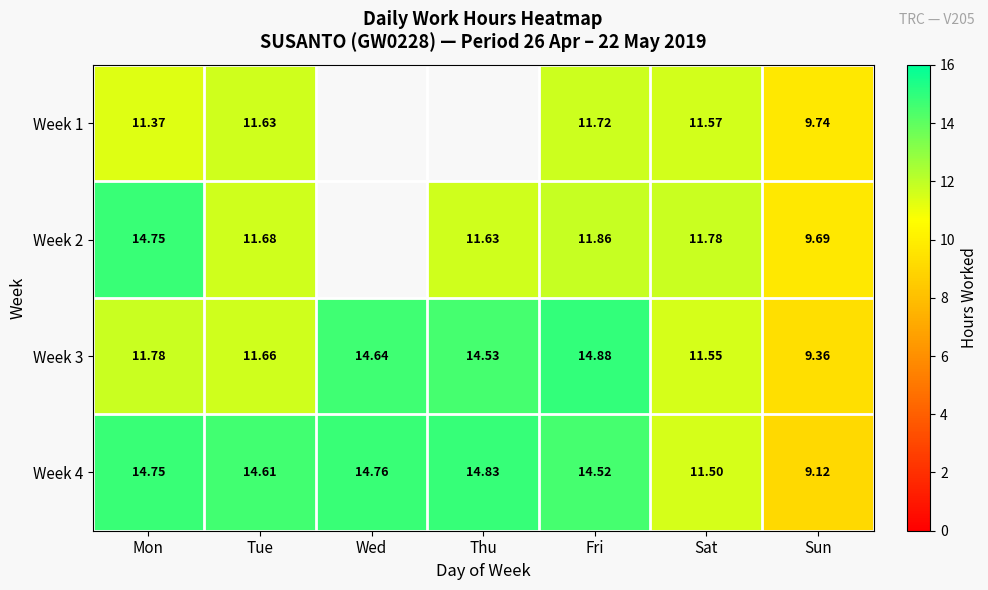

At which label does Week 4 reach its minimum?

Sun